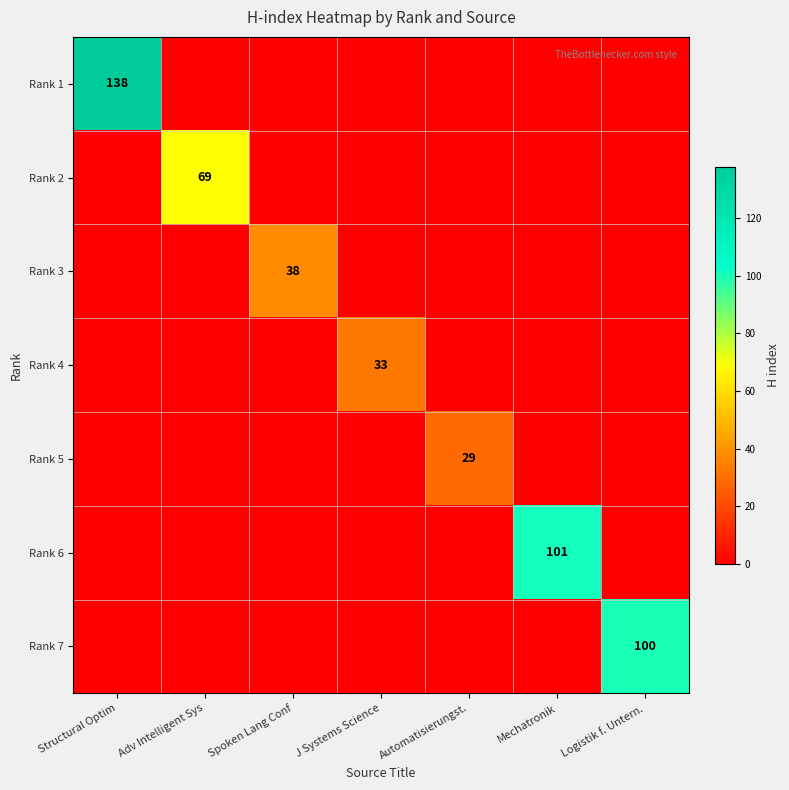

True or false: Rank 6 has a value of 101 at Mechatronik.

True